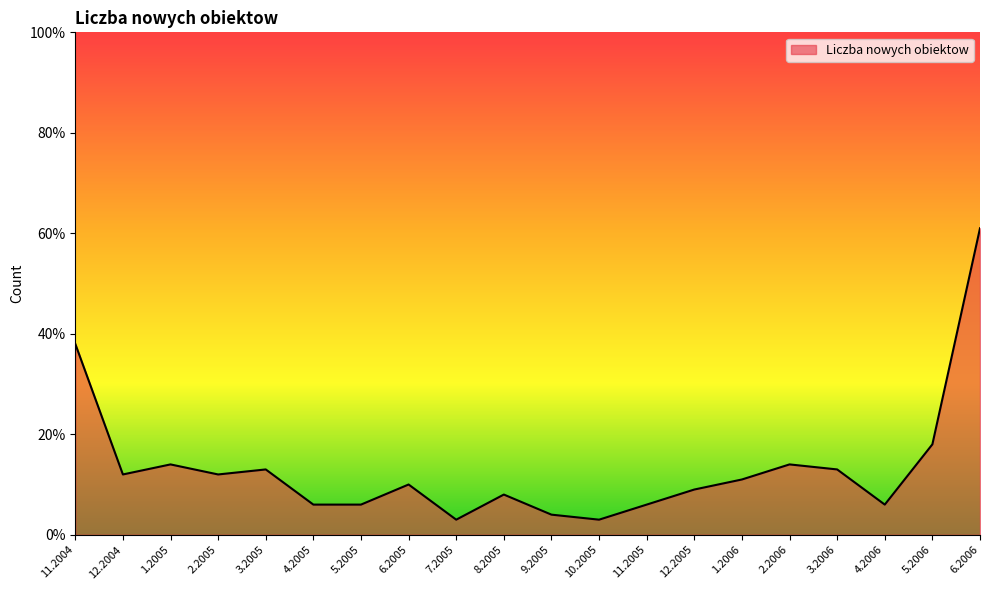

What is the minimum value shown in the chart?

3